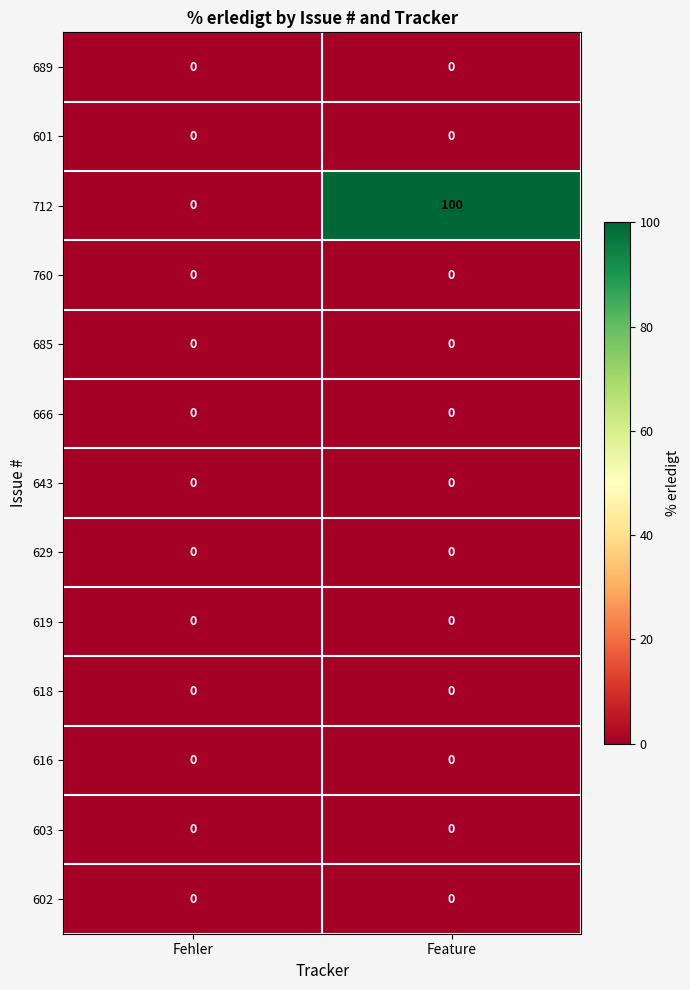

At how many categories does at least one series exceed 29?

1